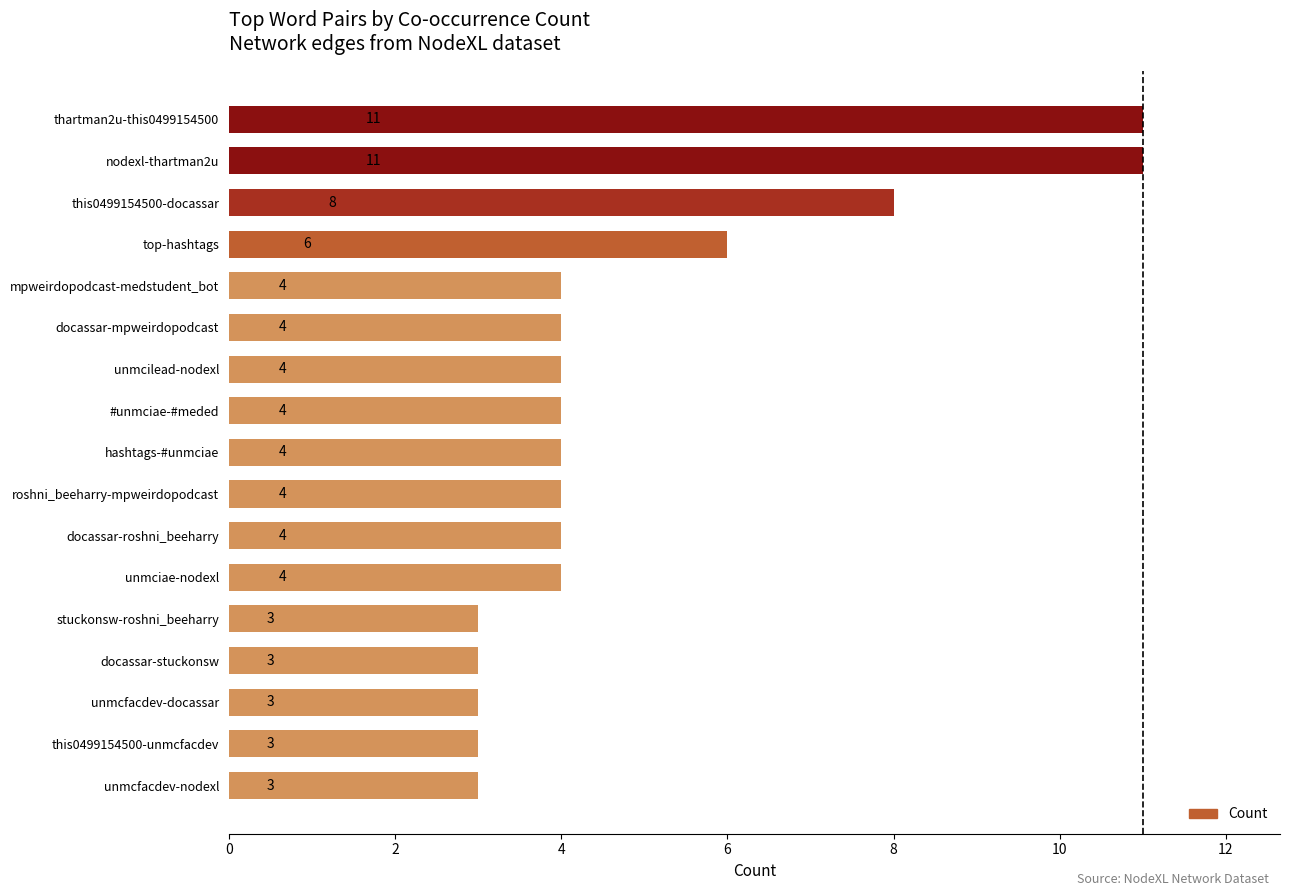

What is the difference between the maximum and minimum values?

8